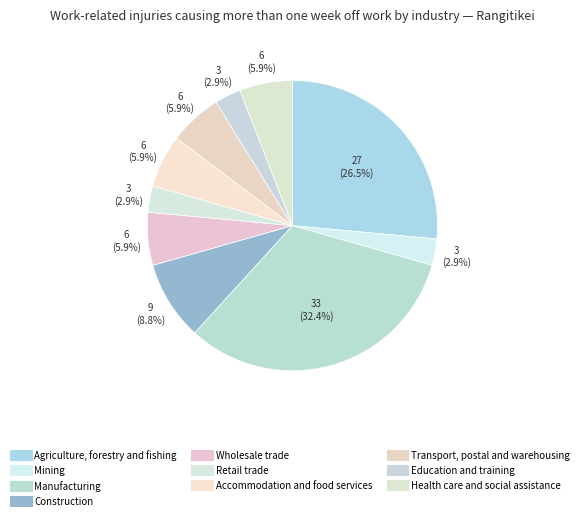

What percentage is the Transport, postal and warehousing slice, to the nearest percent?

6%